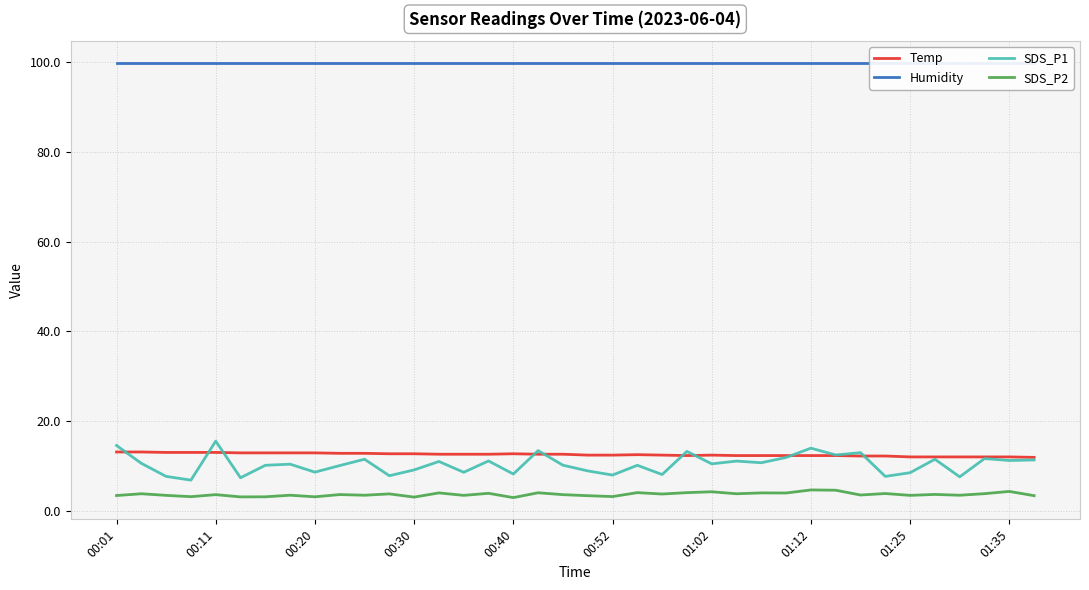

What is the average value of the SDS_P2 series?

3.6